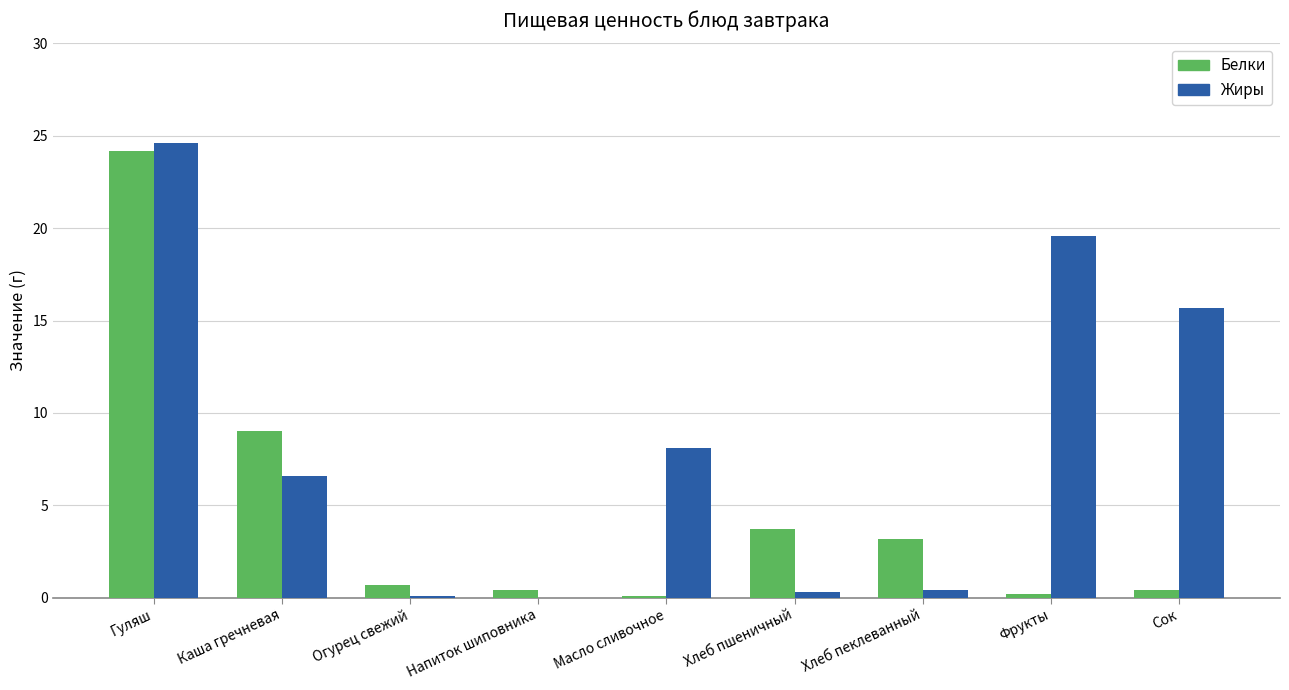

What is the maximum value for Белки?

24.2